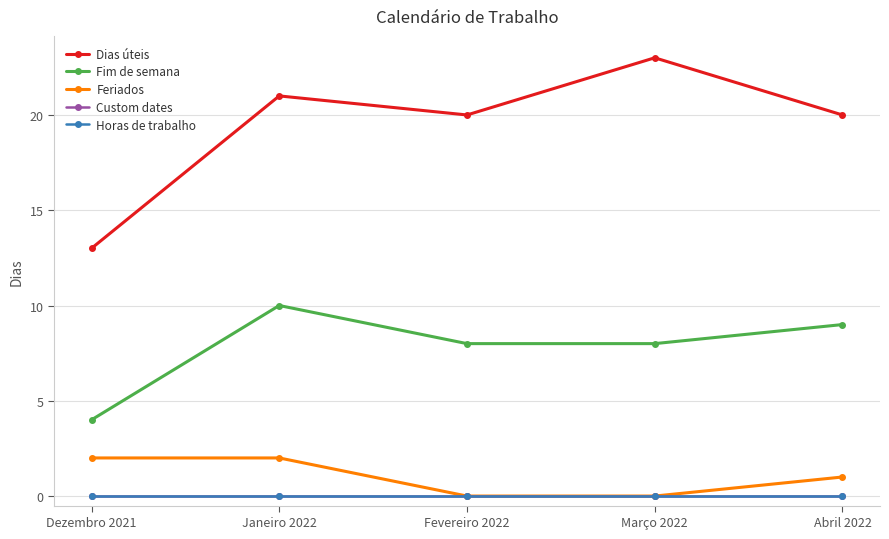

Does the chart have visible grid lines?

Yes